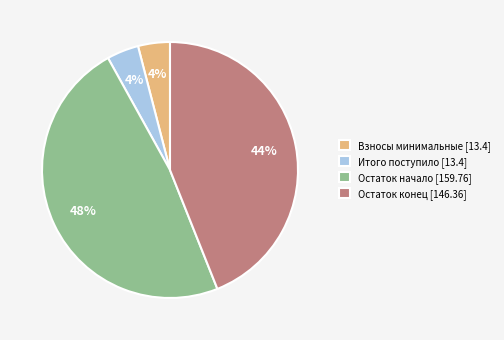

To the nearest percent, what is the difference between the largest and smallest slice percentages?

44%